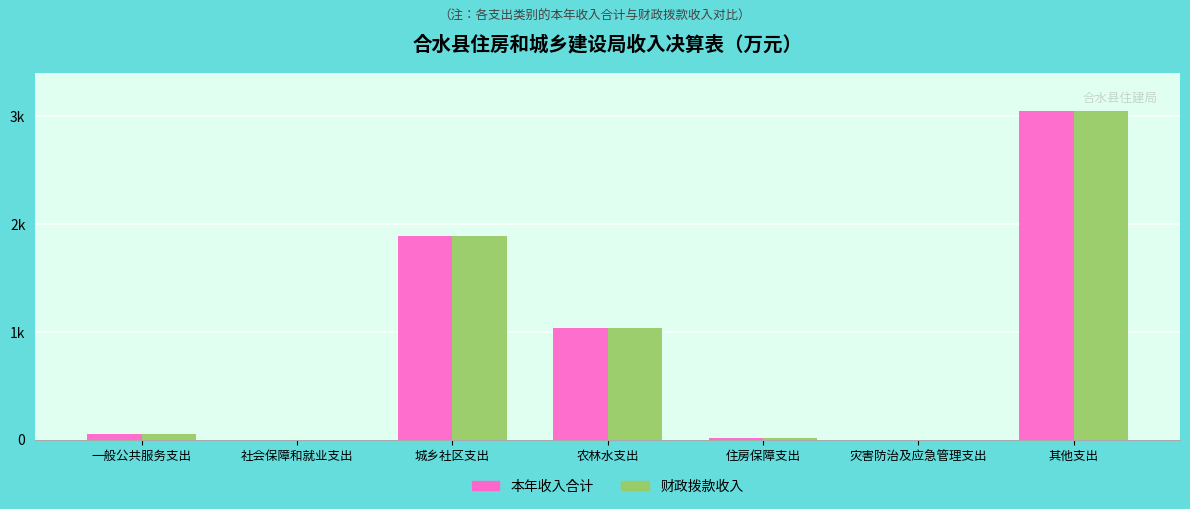

Rank the categories by 本年收入合计 value from lowest to highest.

灾害防治及应急管理支出, 社会保障和就业支出, 住房保障支出, 一般公共服务支出, 农林水支出, 城乡社区支出, 其他支出